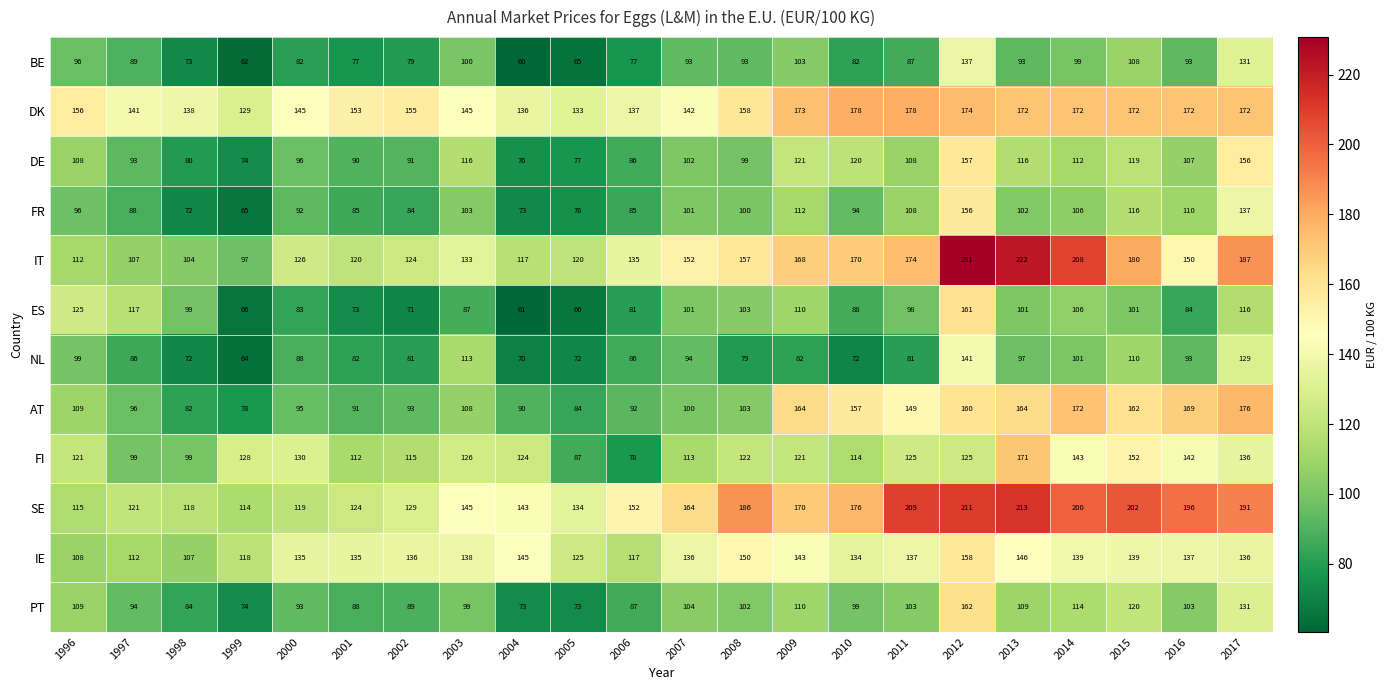

Between 2000 and 2003, which series saw the biggest shift?

SE